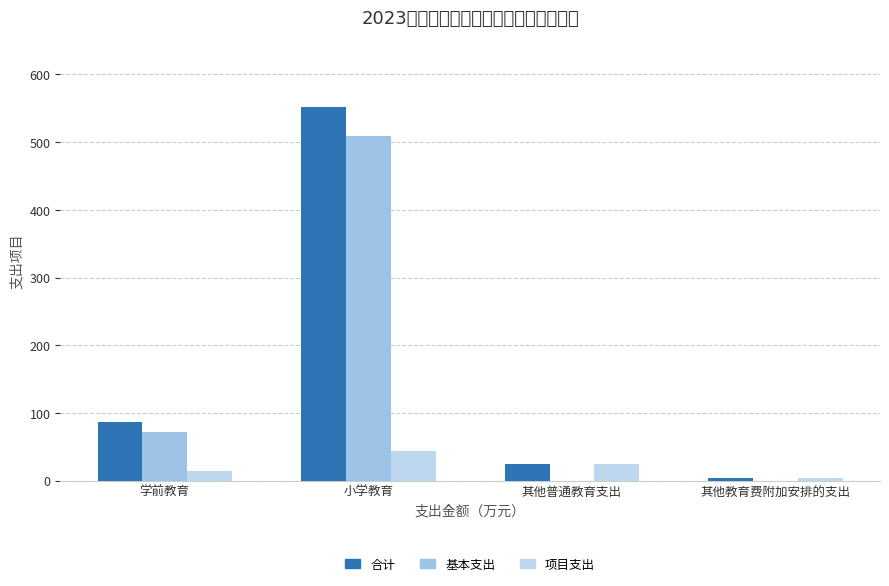

Is it true that 基本支出 equals 508.6 at 小学教育?

True